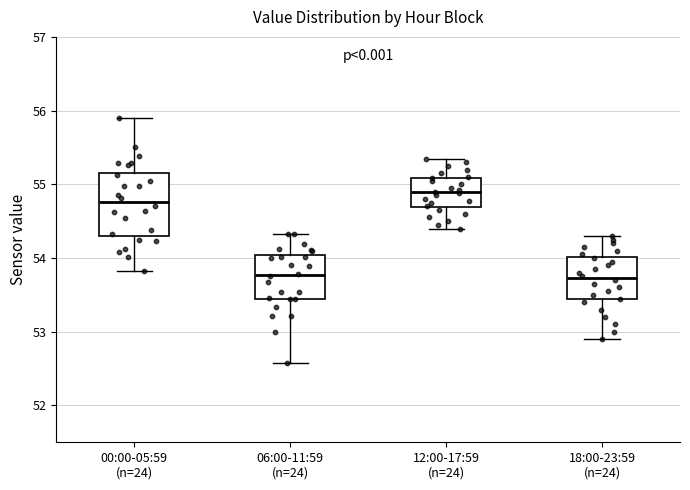

Where is the upper edge of the box for 18:00-23:59 (n=24) on the y-axis? The values are not printed on the chart, so give them approximately, as read against the axis.

54.0